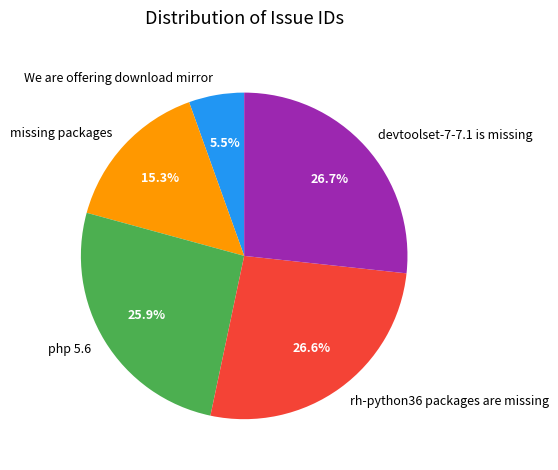

What percentage do missing packages and rh-python36 packages are missing together represent?

41.9%